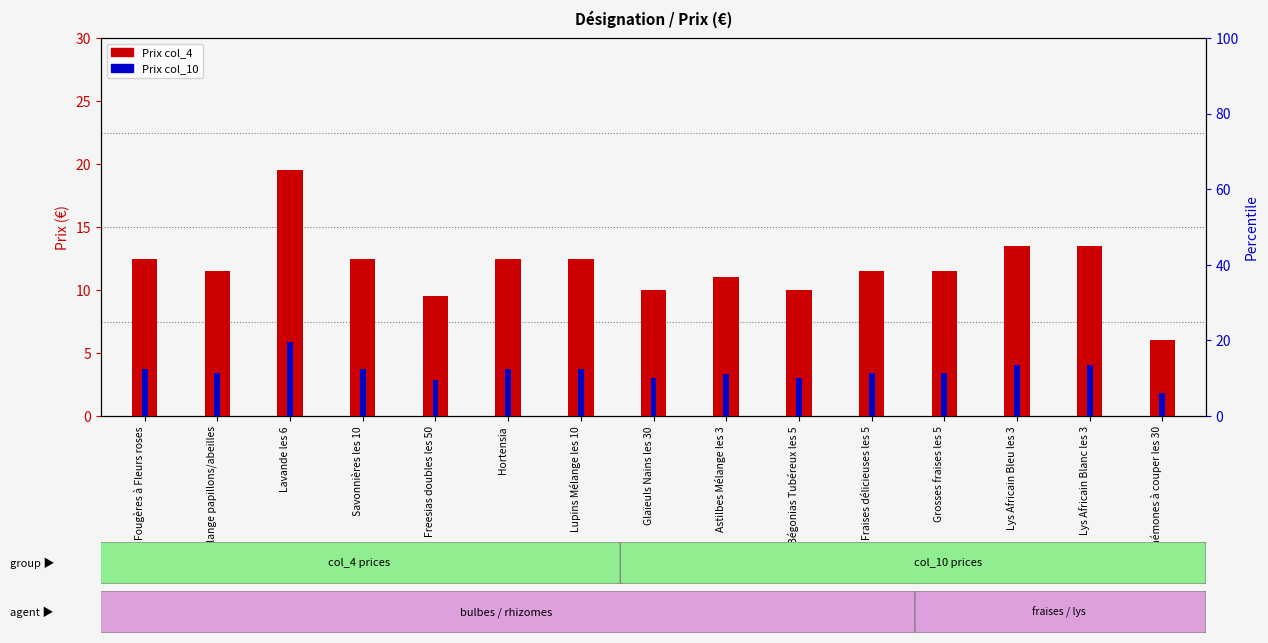

What is the label of the 13th bar from the left?

Lys Africain Bleu les 3